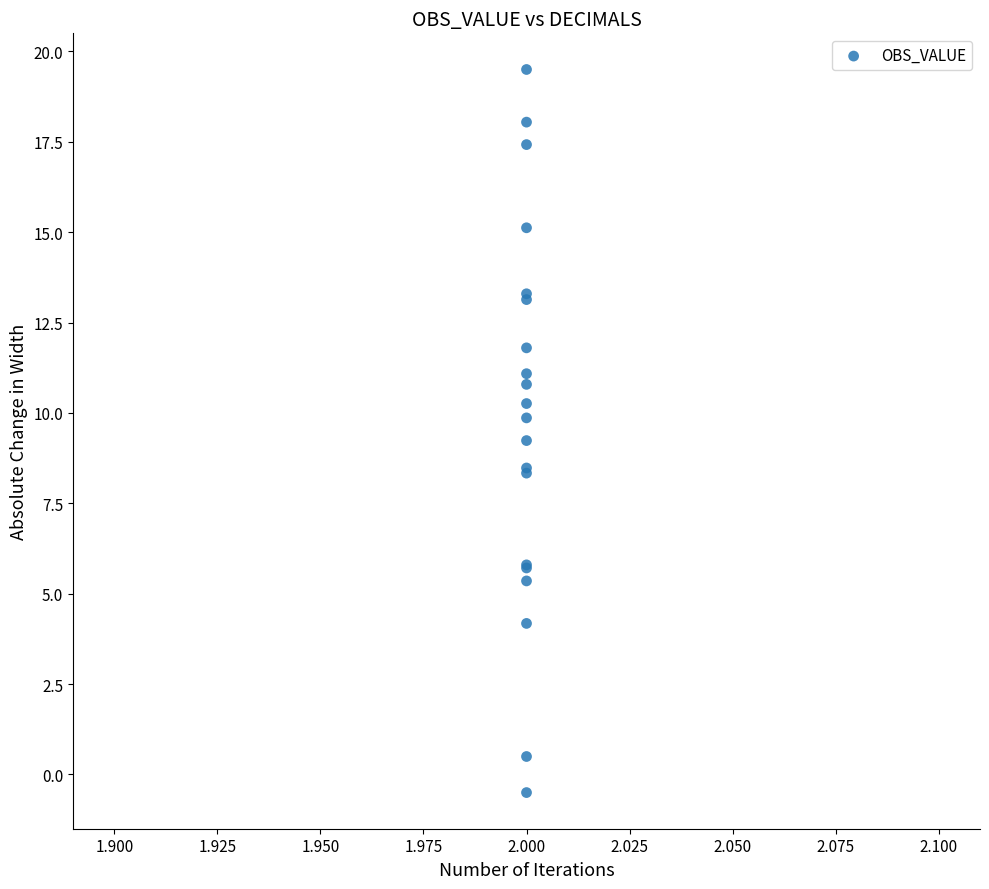

What Y value in the scatter plot is closest to 9?

9.2